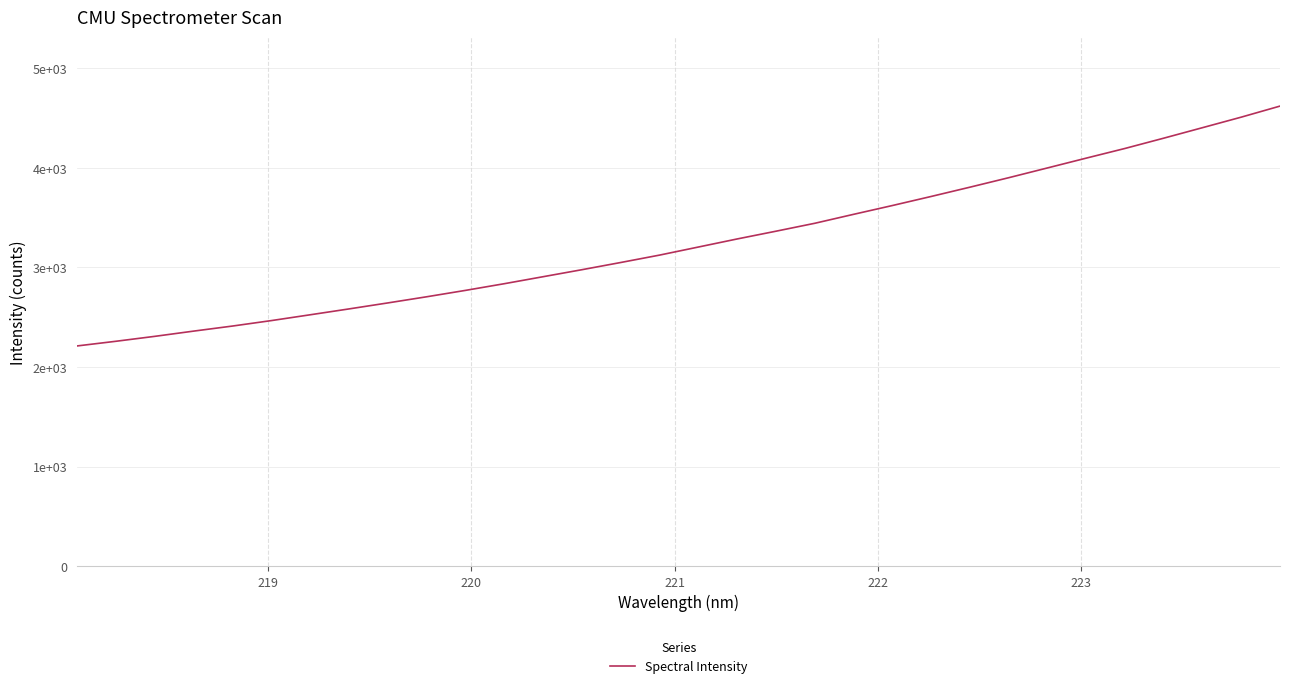

What is the minimum value shown in the chart?

2211.8